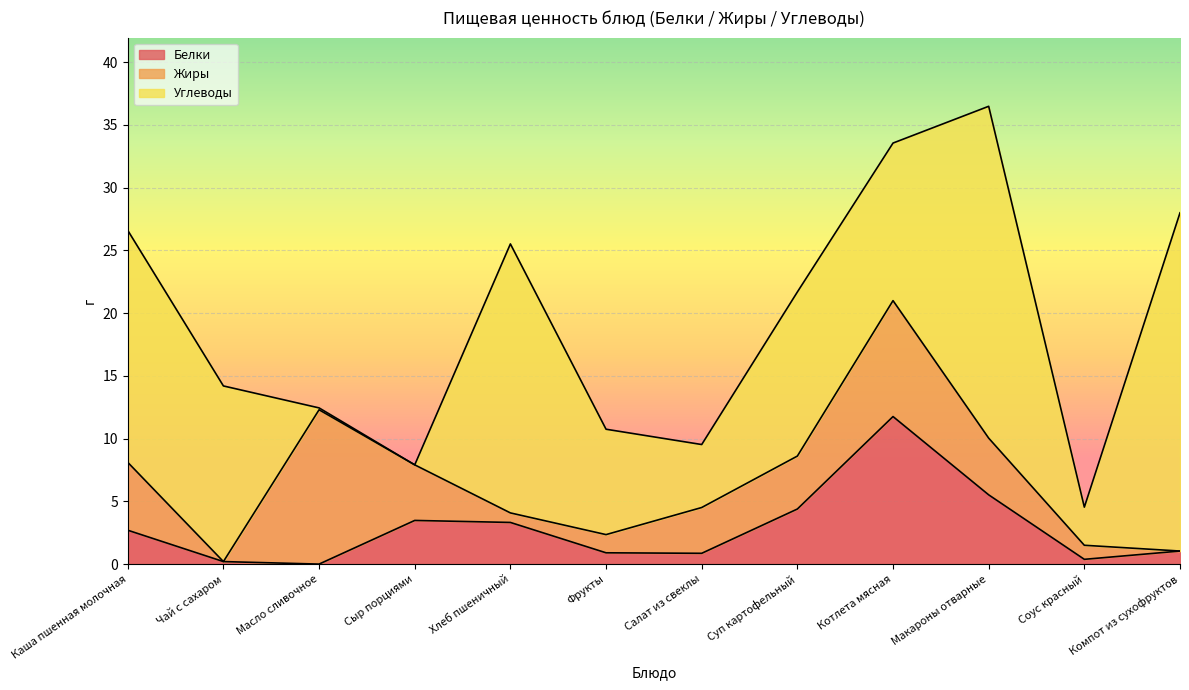

True or false: Белки has more than 1 points higher than both neighbors.

True